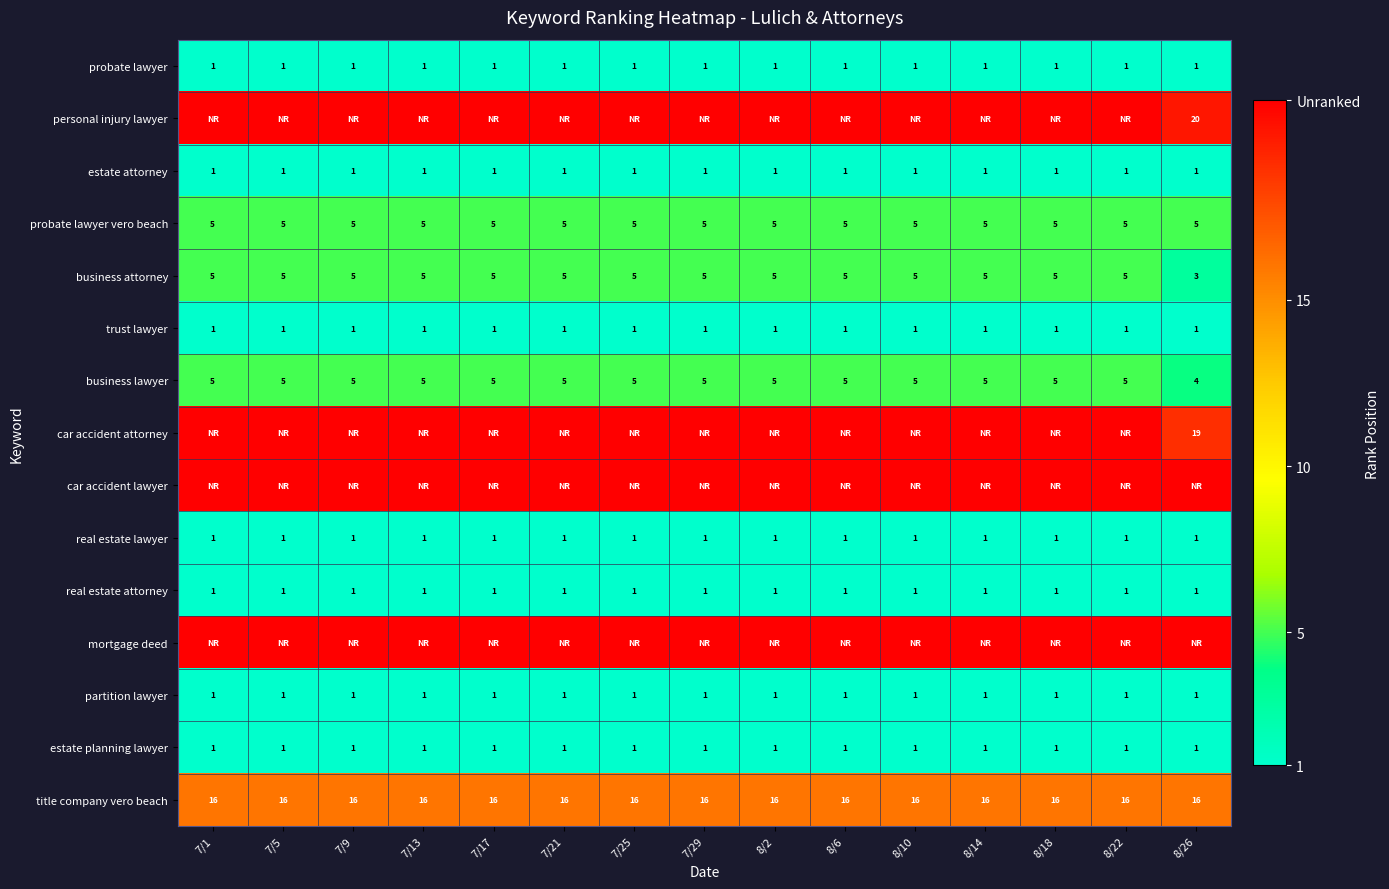

The value of partition lawyer at 7/29 is 2. True or false?

False